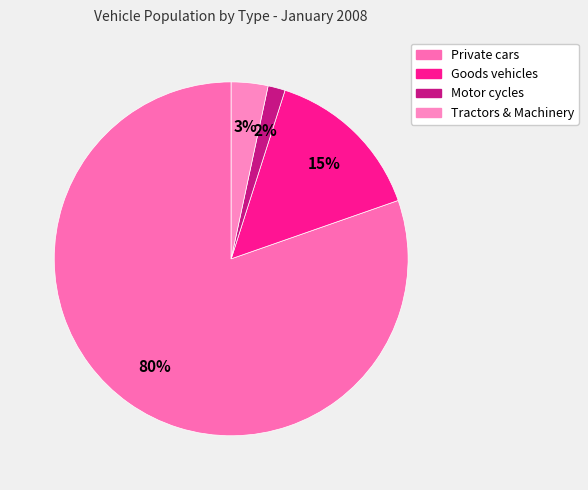

How many segments does this pie chart have?

4